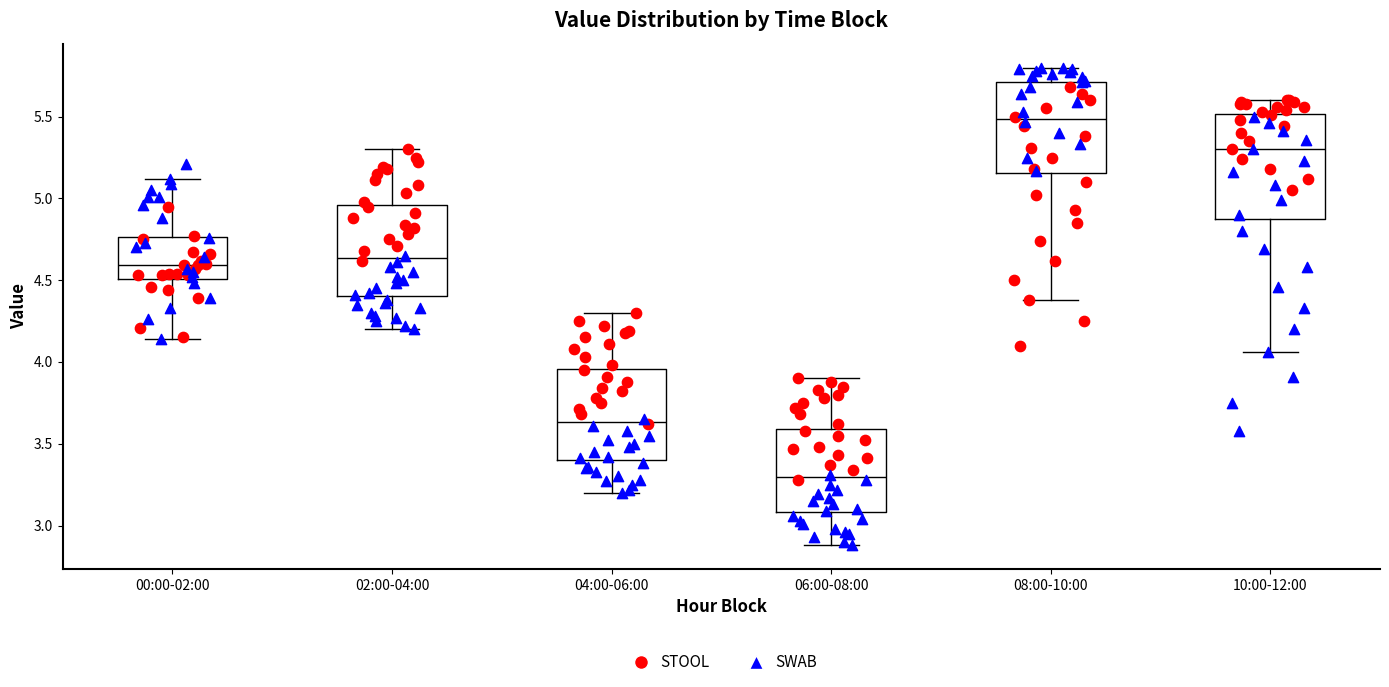

Reading left to right, read every box against the y-axis: the position of its median line, the range the box covers, and the ends of its whiskers. The values are not printed on the chart, so give them approximately, as read against the axis.

00:00-02:00: median 4.60, box 4.50 to 4.75, whiskers 4.15 to 5.10
02:00-04:00: median 4.65, box 4.40 to 4.95, whiskers 4.20 to 5.30
04:00-06:00: median 3.65, box 3.40 to 3.95, whiskers 3.20 to 4.30
06:00-08:00: median 3.30, box 3.10 to 3.60, whiskers 2.90 to 3.90
08:00-10:00: median 5.50, box 5.15 to 5.70, whiskers 4.40 to 5.80
10:00-12:00: median 5.30, box 4.90 to 5.50, whiskers 4.05 to 5.60